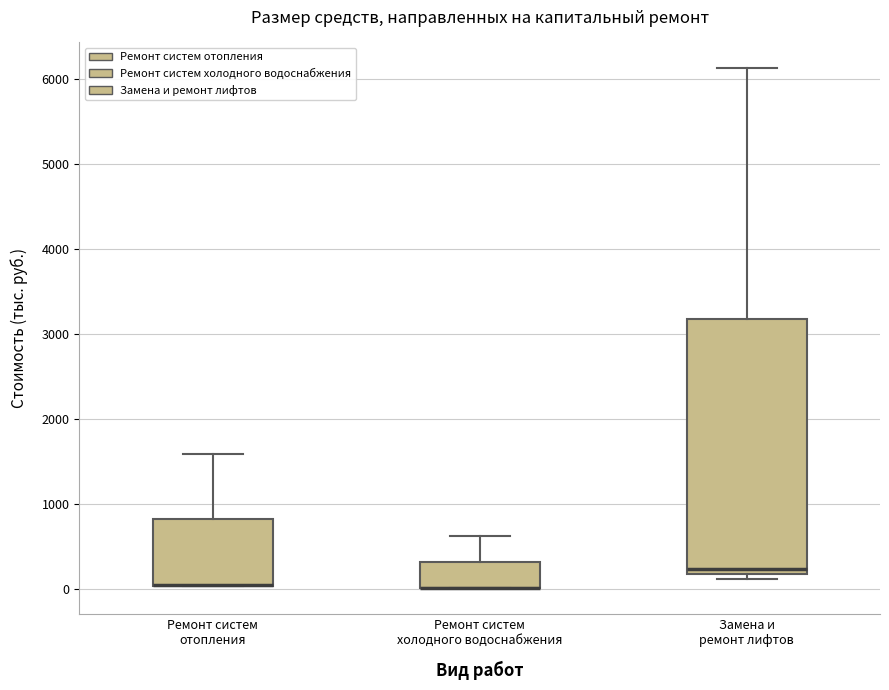

Comparing the boxes themselves (not the whiskers), which one is the tallest?

Замена и ремонт лифтов